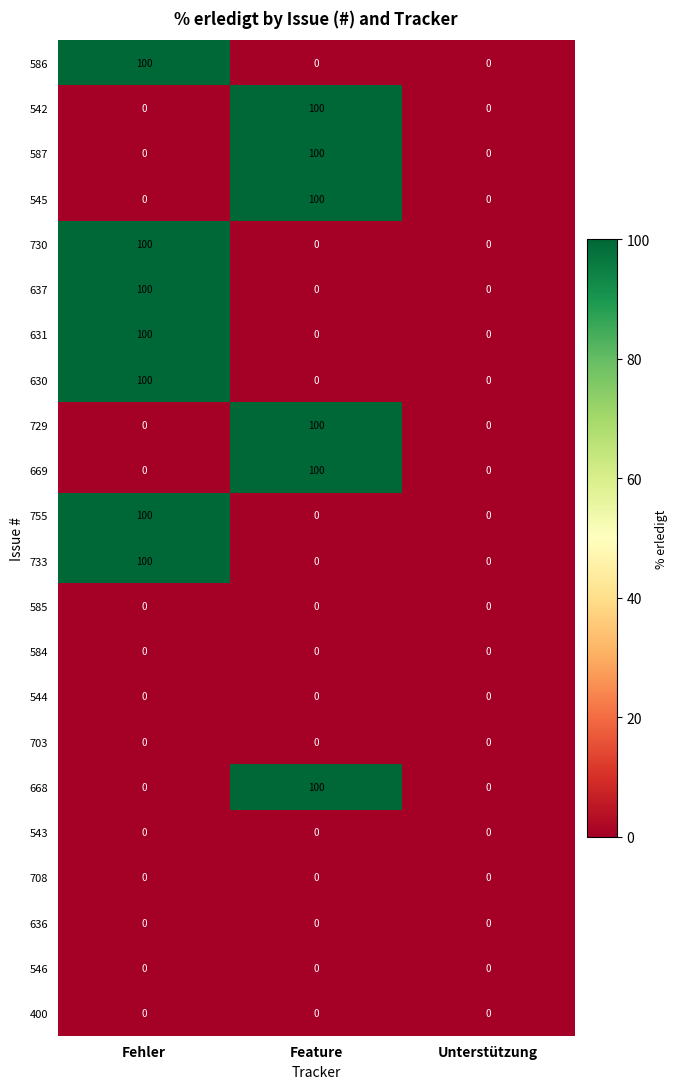

How many distinct data groups are displayed?

22